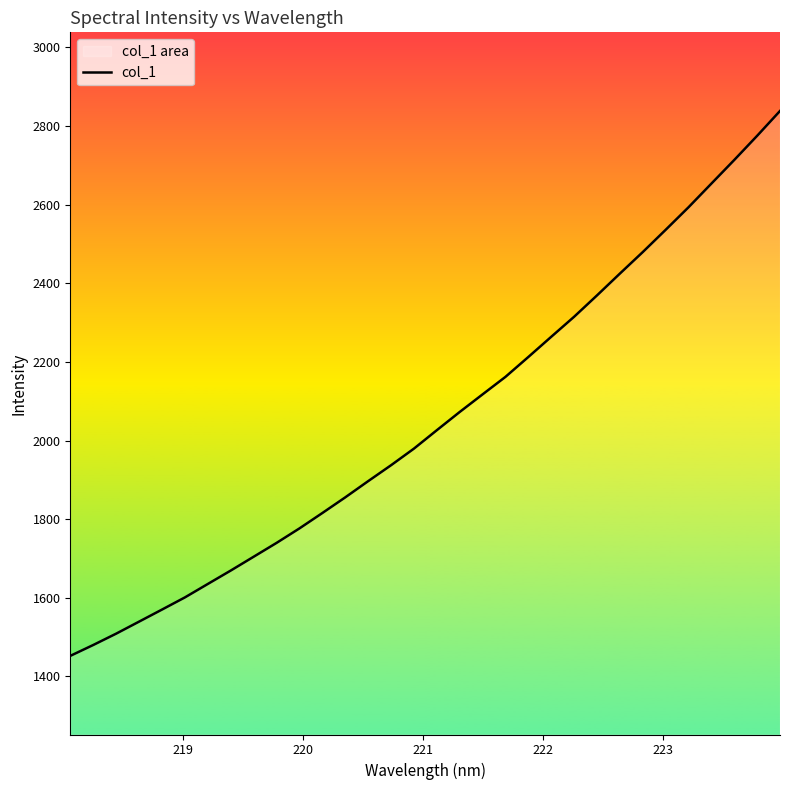

Does the chart have visible grid lines?

No